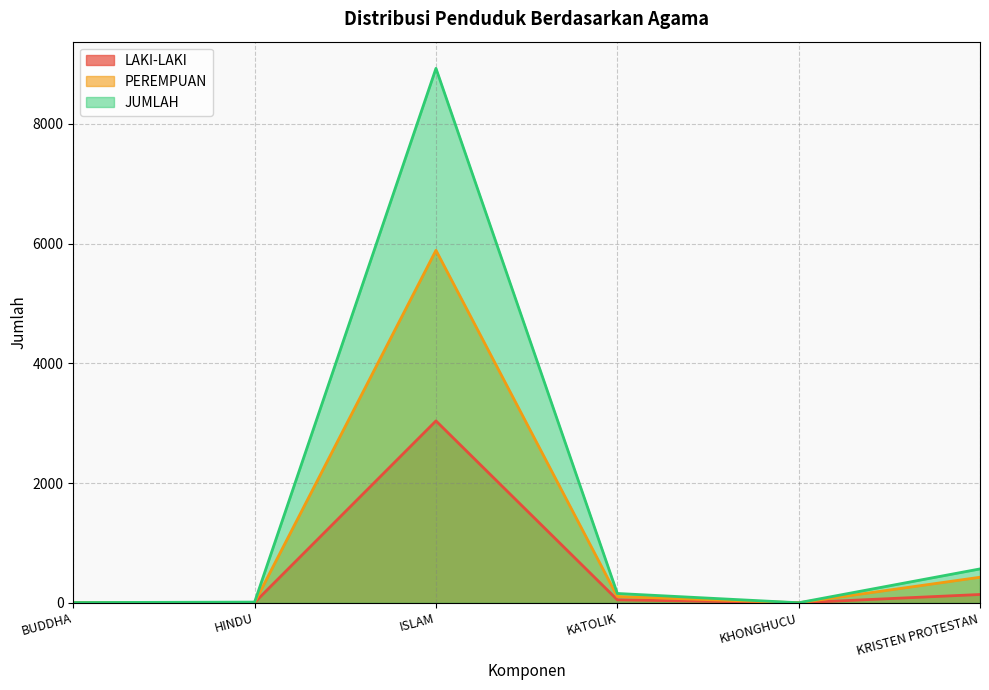

What is the difference between the maximum and second lowest values in the JUMLAH series?

8921